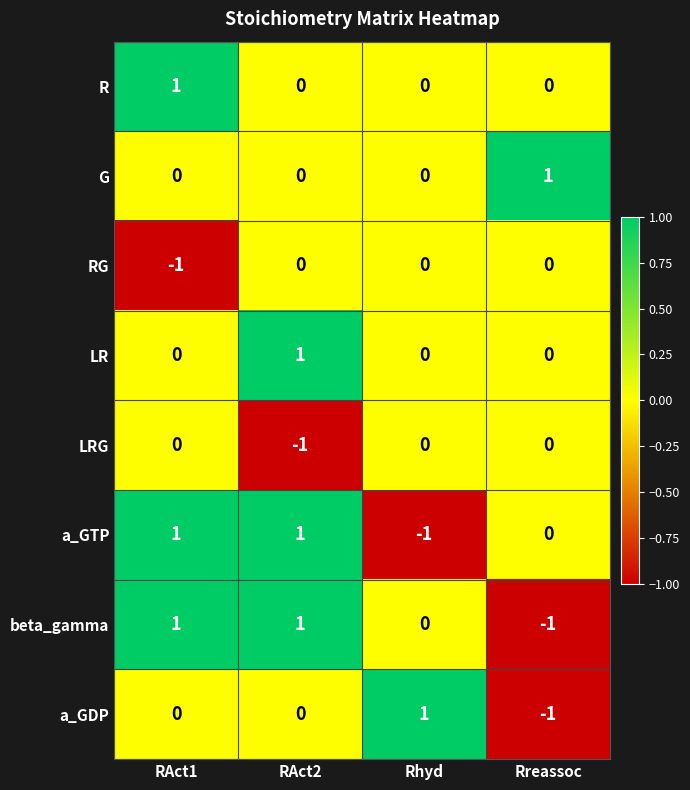

Between RAct2 and Rhyd, which series saw the biggest shift?

a_GTP